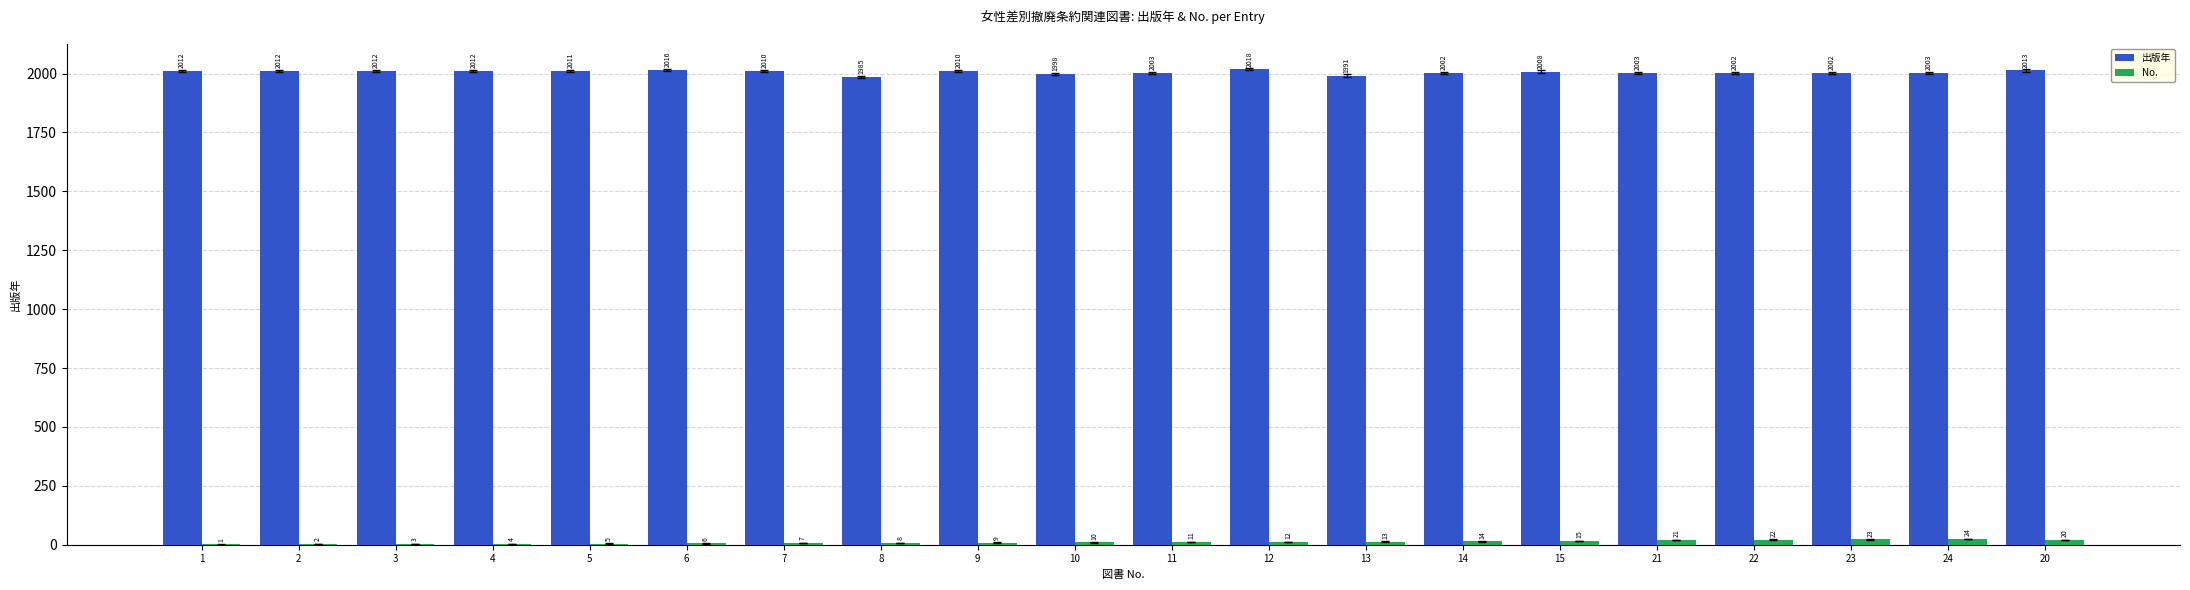

Reading left to right, what are all the values shown in this chart?

出版年: 1=2012	2=2012	3=2012	4=2012	5=2011	6=2016	7=2010	8=1985	9=2010	10=1998	11=2003	12=2018	13=1991	14=2002	15=2008	21=2003	22=2002	23=2002	24=2003	20=2013
No.: 1=1	2=2	3=3	4=4	5=5	6=6	7=7	8=8	9=9	10=10	11=11	12=12	13=13	14=14	15=15	21=21	22=22	23=23	24=24	20=20